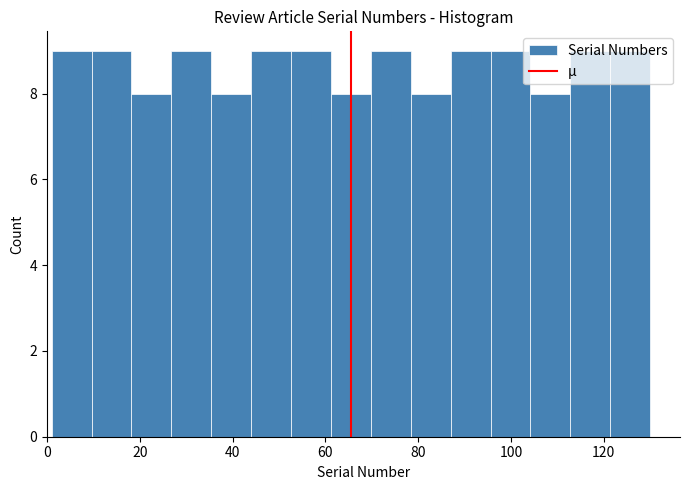

Reading left to right, transcribe this chart: for each bar, give the range it covers on the x-axis and its height. Neither the bar edges nor the heights are printed on the chart, so give them approximately, as read against the axes.

1.0 to 9.6: 9
9.6 to 18.2: 9
18.2 to 26.8: 8
26.8 to 35.4: 9
35.4 to 44.0: 8
44.0 to 52.6: 9
52.6 to 61.2: 9
61.2 to 69.8: 8
69.8 to 78.4: 9
78.4 to 87.0: 8
87.0 to 95.6: 9
95.6 to 104.2: 9
104.2 to 112.8: 8
112.8 to 121.4: 9
121.4 to 130.0: 9